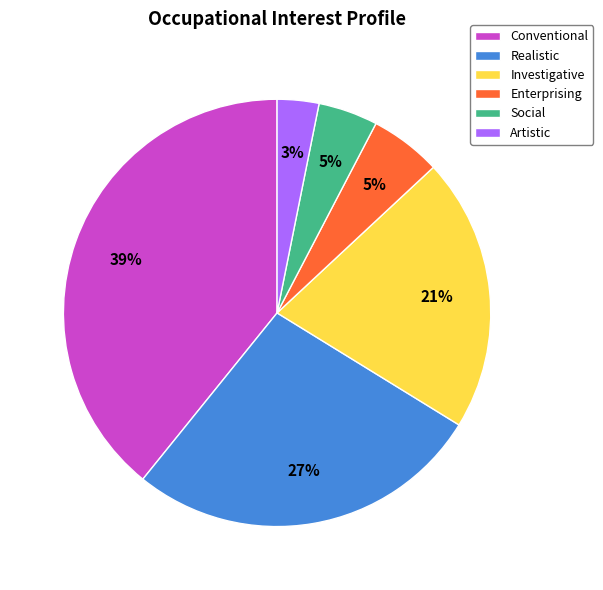

How many segments does this pie chart have?

6